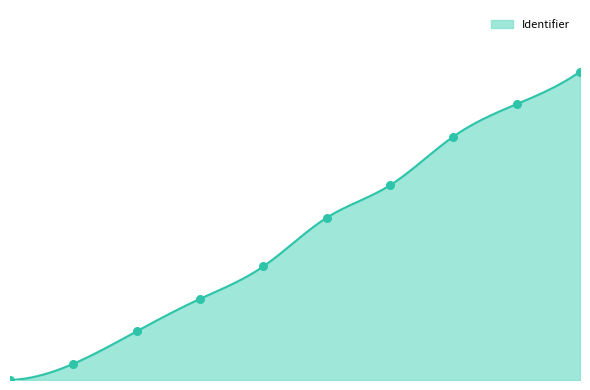

What is the change in value from Stap 4 to Begrippenlijst?

+21.1